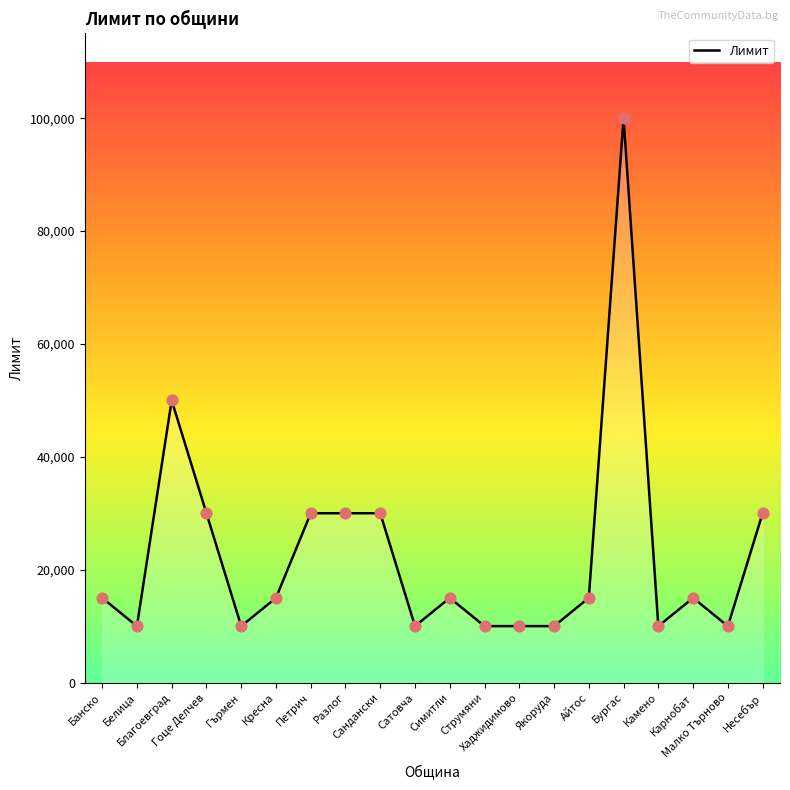

Approximately how many times larger is the value at Бургас compared to Гърмен?

10.0